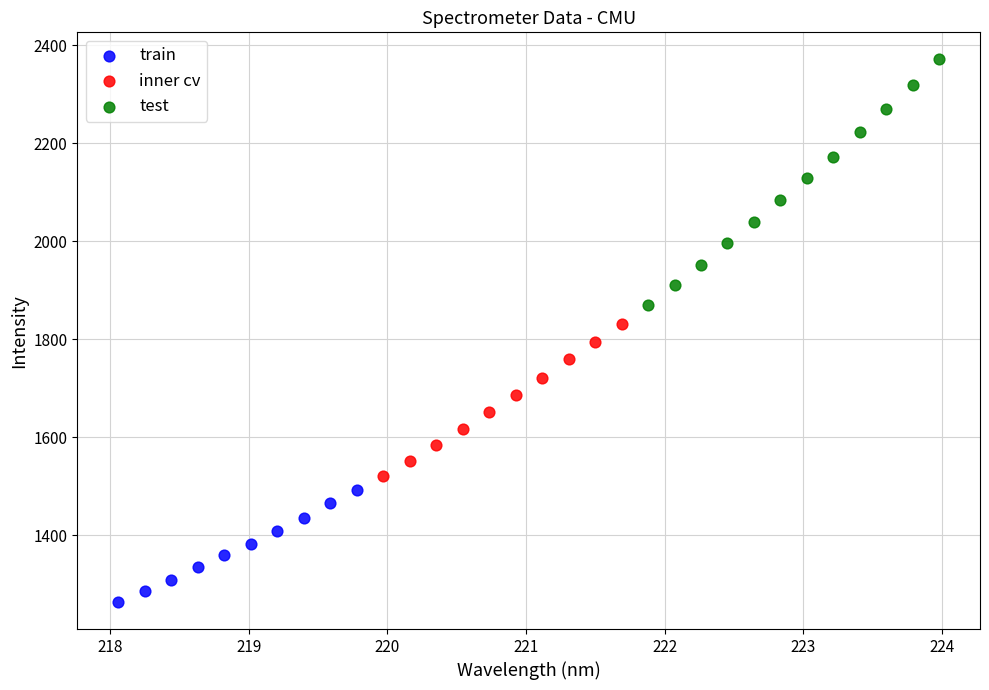

Which series contains the lowest Y value?

train